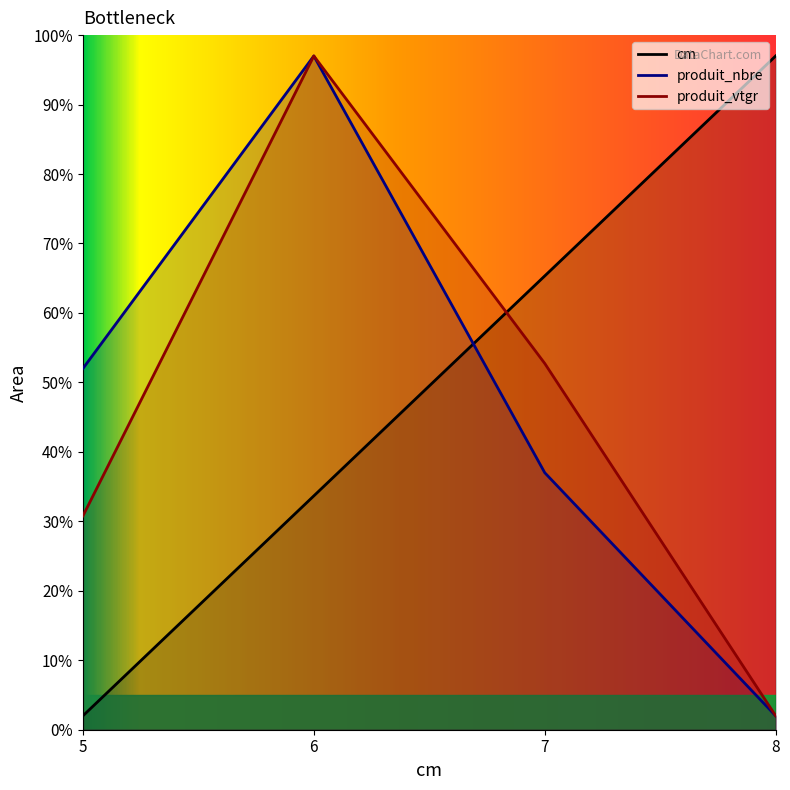

At which category is the sum across all series the highest?

6